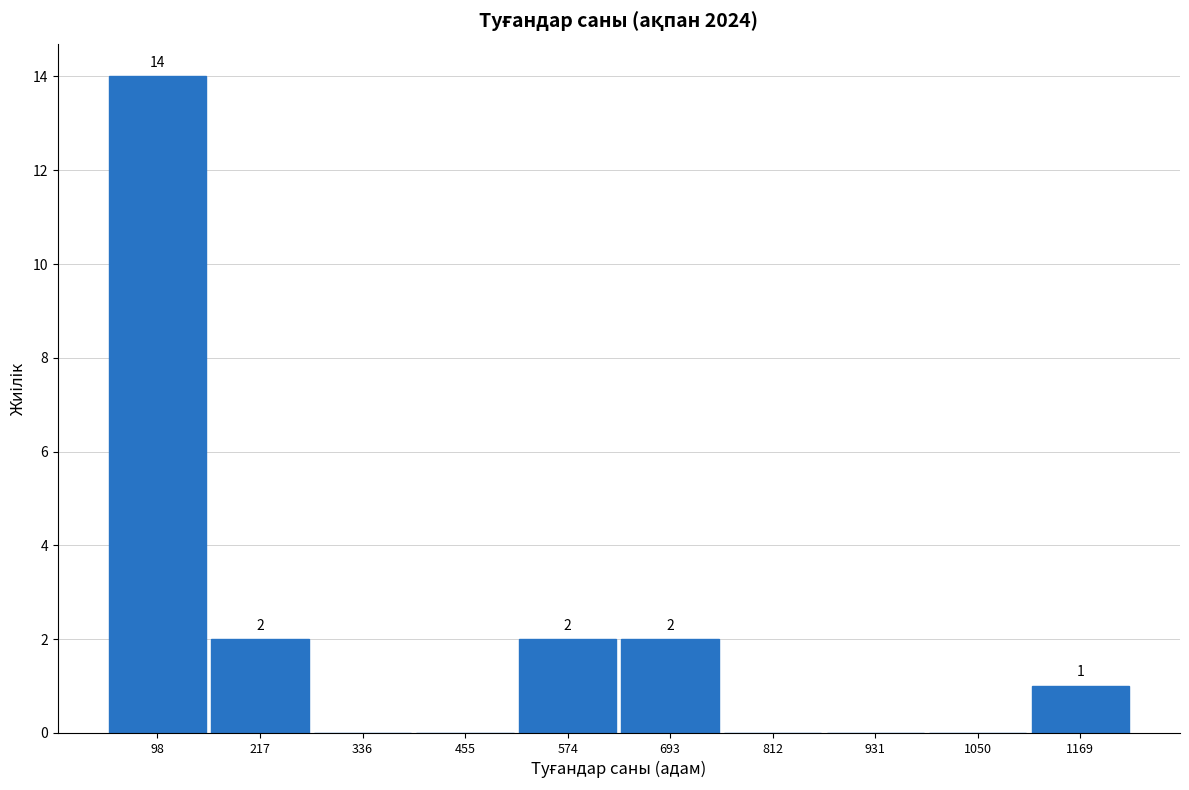

Which range on the x-axis has the tallest bar?

40 to 160